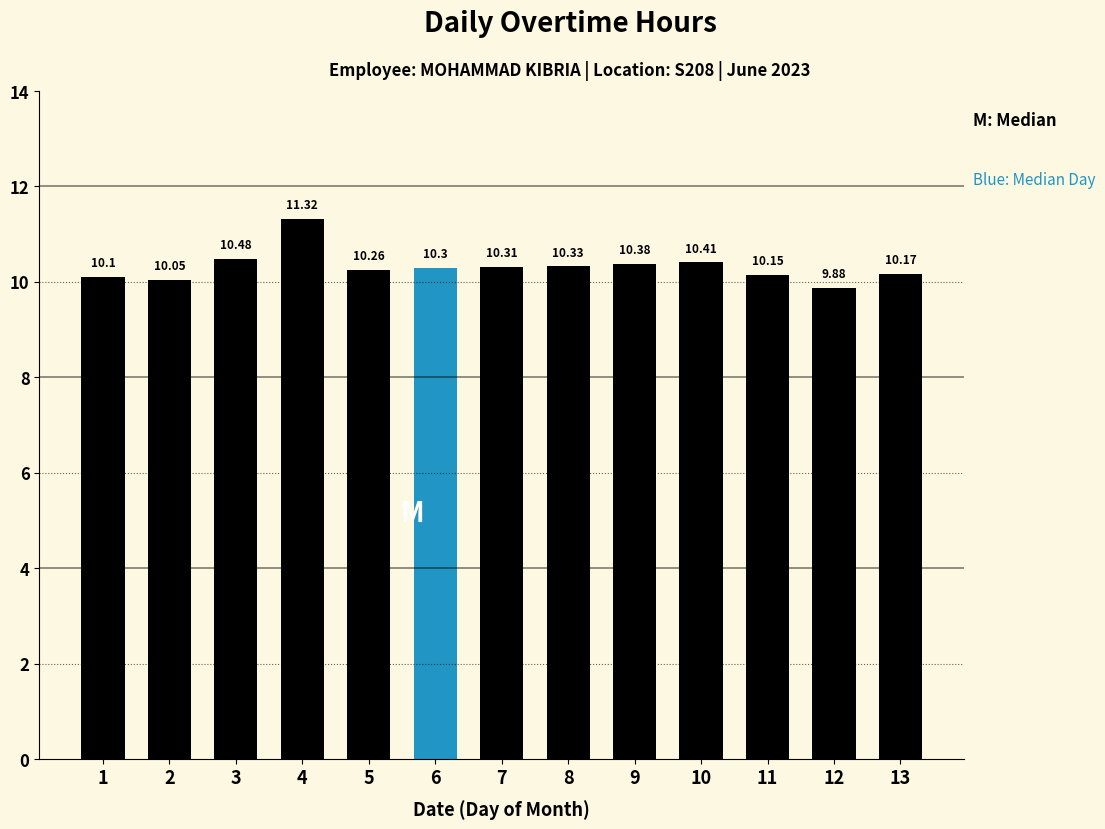

True or false: the data shows 10.3 at 8.

True